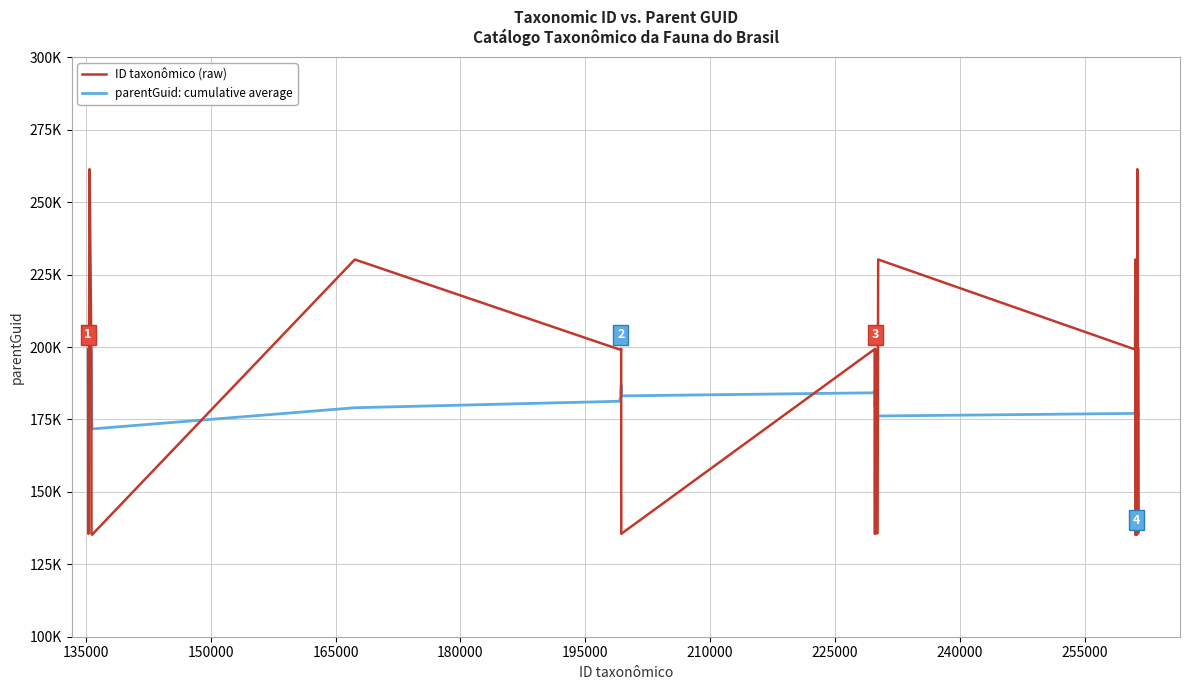

Does the chart display data point markers on the line(s)?

No